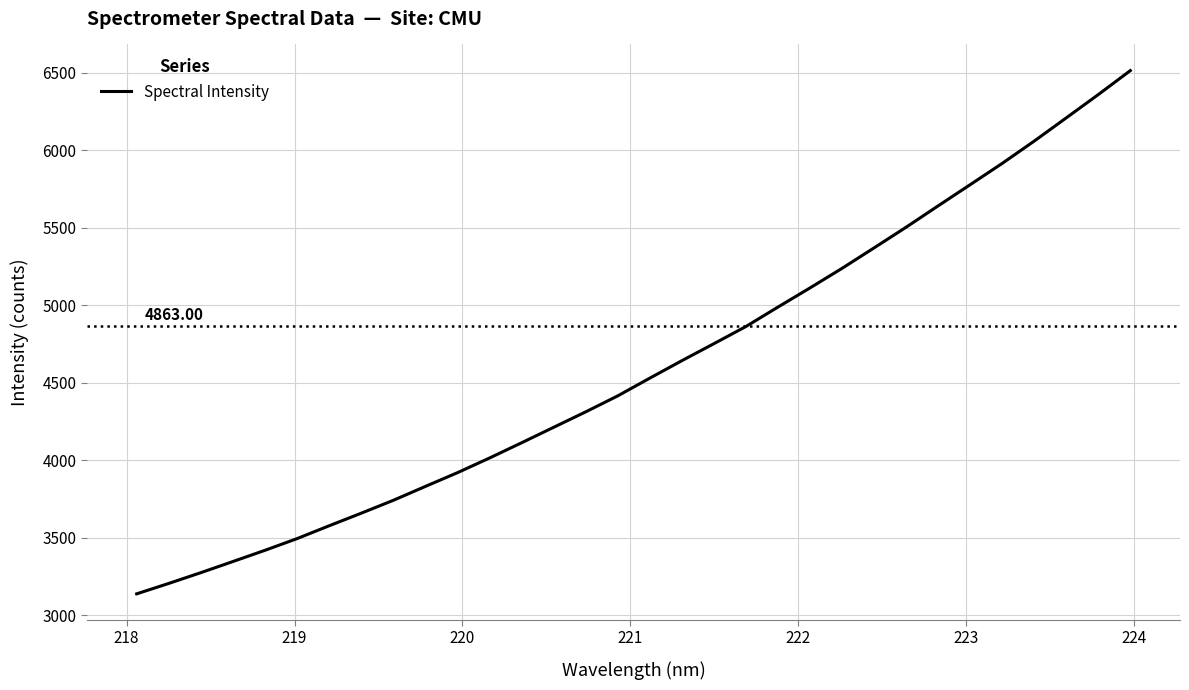

What is the difference between the maximum and minimum values?

3376.3